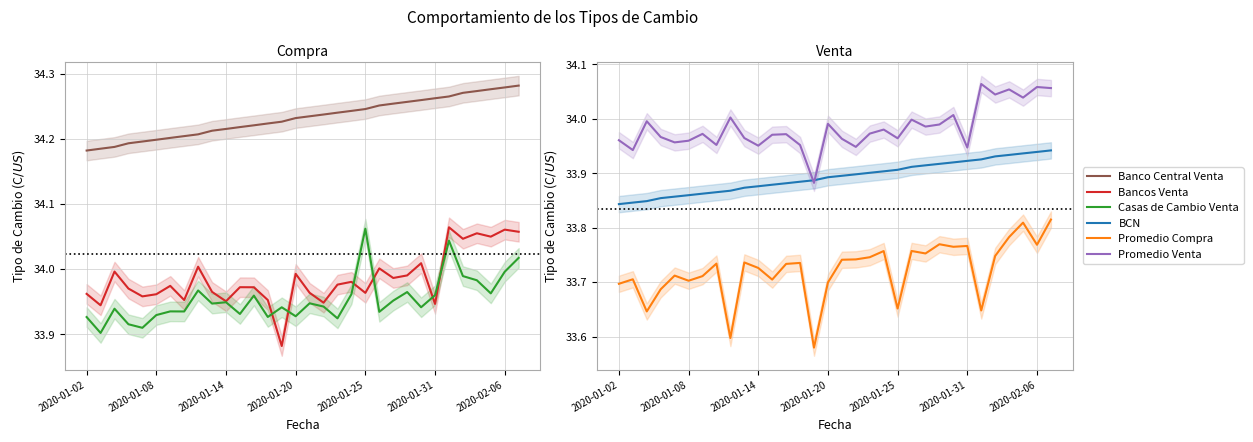

How many data points does each series have?

32